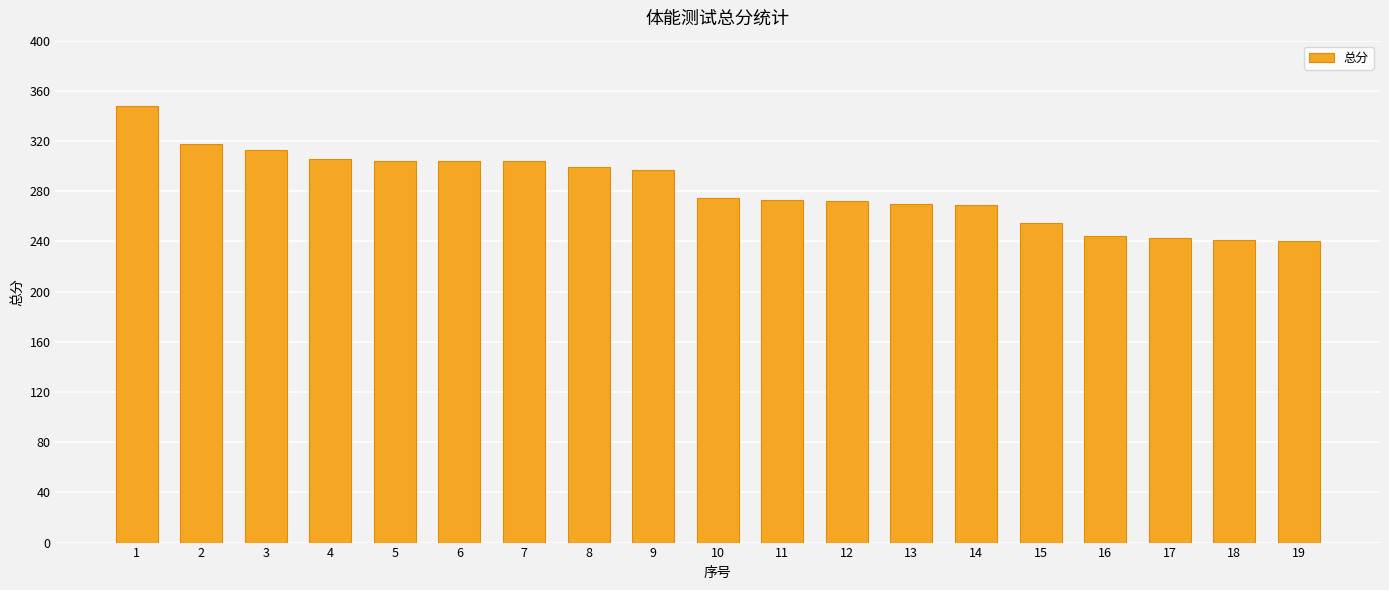

How many bars are there in total?

19